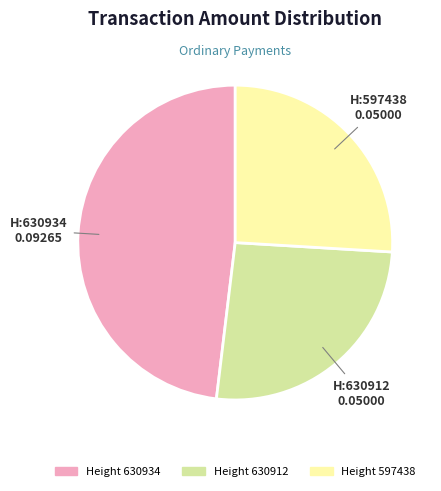

Is there a majority slice in this chart?

No